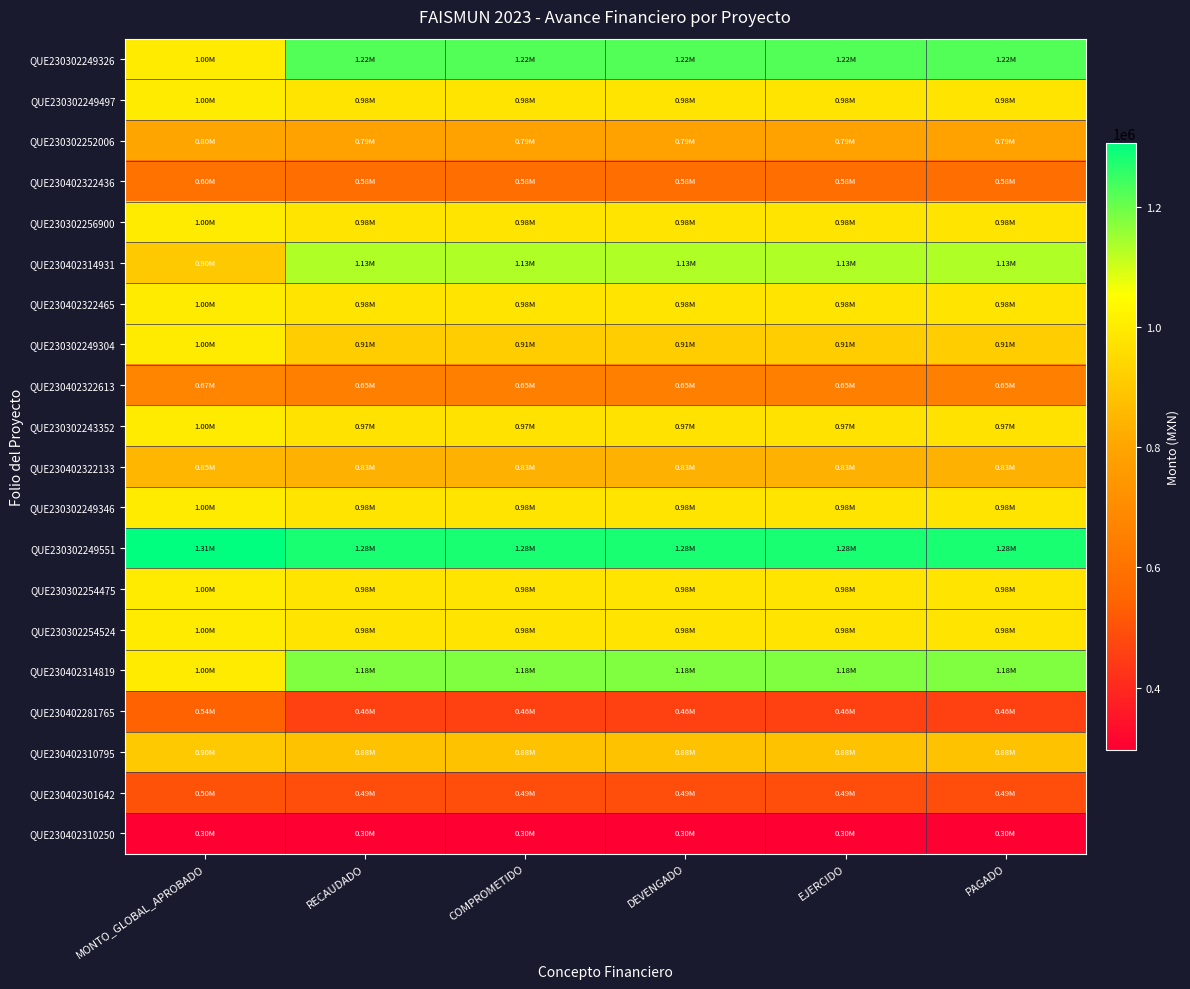

At COMPROMETIDO, list the series in order from largest to smallest.

QUE230302249551, QUE230302249326, QUE230402314819, QUE230402314931, QUE230302254475, QUE230302254524, QUE230302256900, QUE230402322465, QUE230302249497, QUE230302249346, QUE230302243352, QUE230302249304, QUE230402310795, QUE230402322133, QUE230302252006, QUE230402322613, QUE230402322436, QUE230402301642, QUE230402281765, QUE230402310250